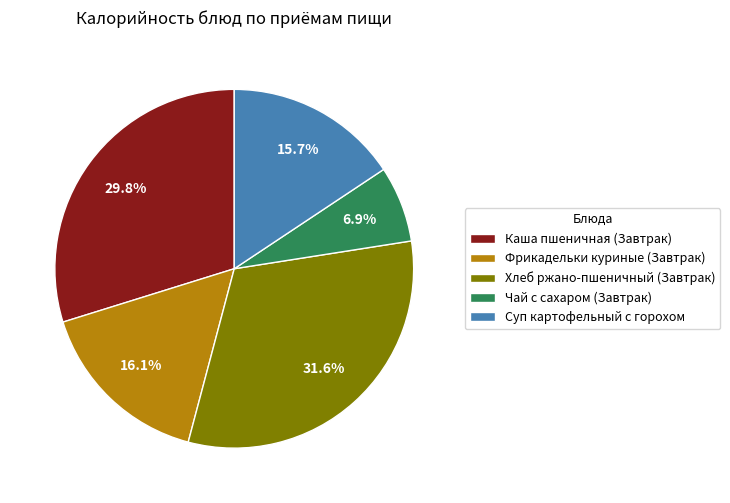

To the nearest percent, what is the difference between the largest and smallest slice percentages?

25%